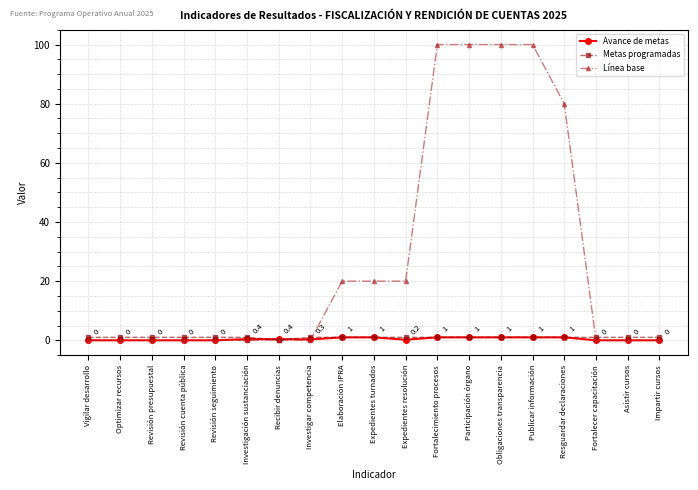

What is the greatest value displayed?

100.0